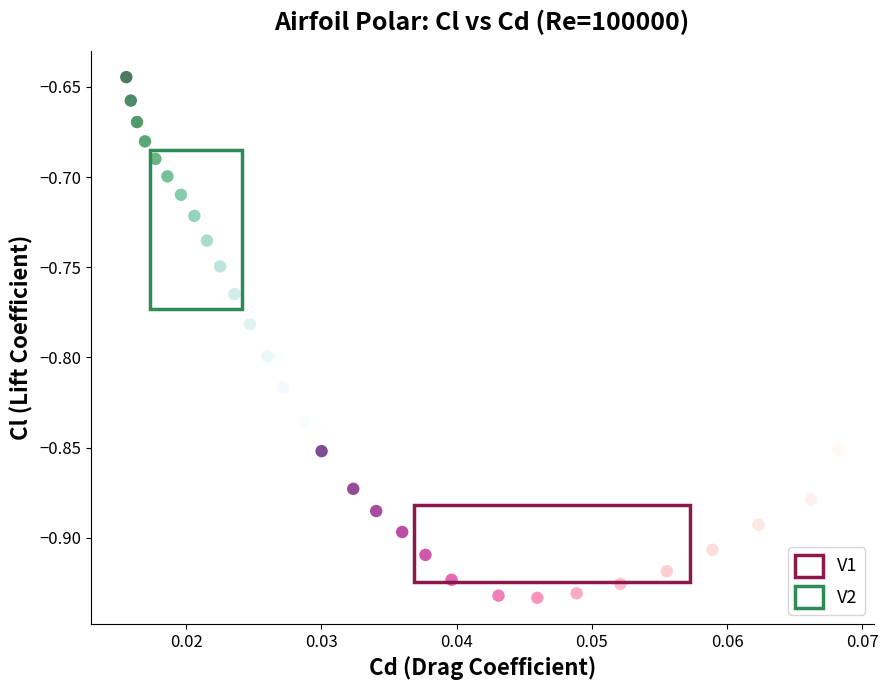

What are all the series names shown in the legend?

V1, V2